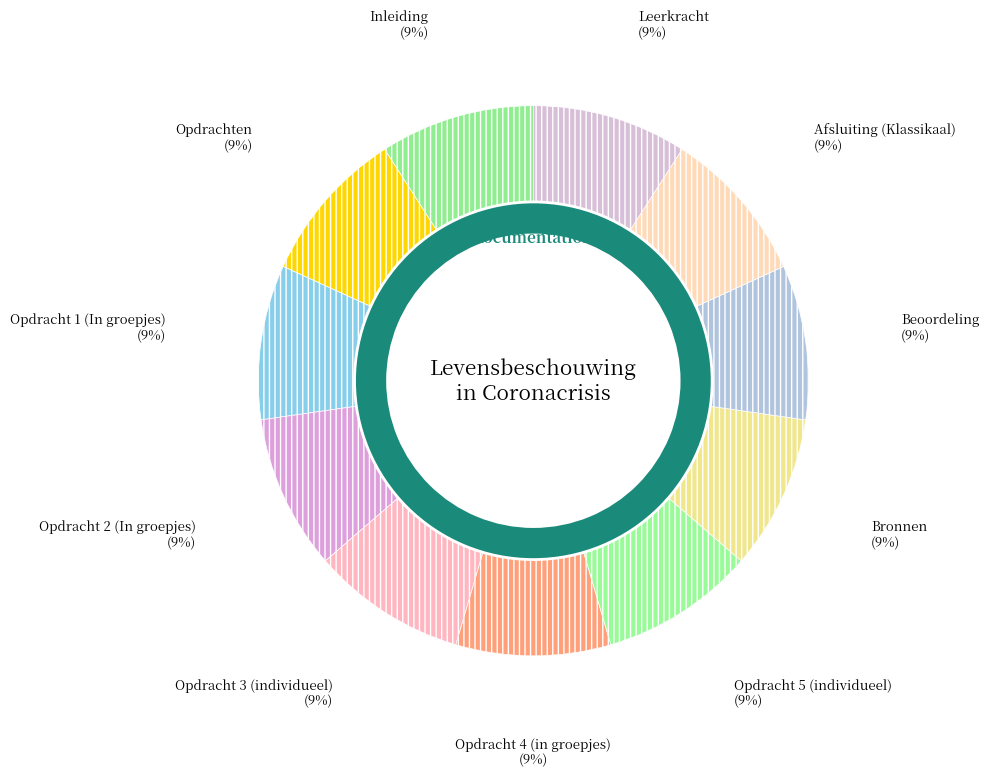

What percentage is the Opdracht 1 (In groepjes) slice, to the nearest percent?

9%